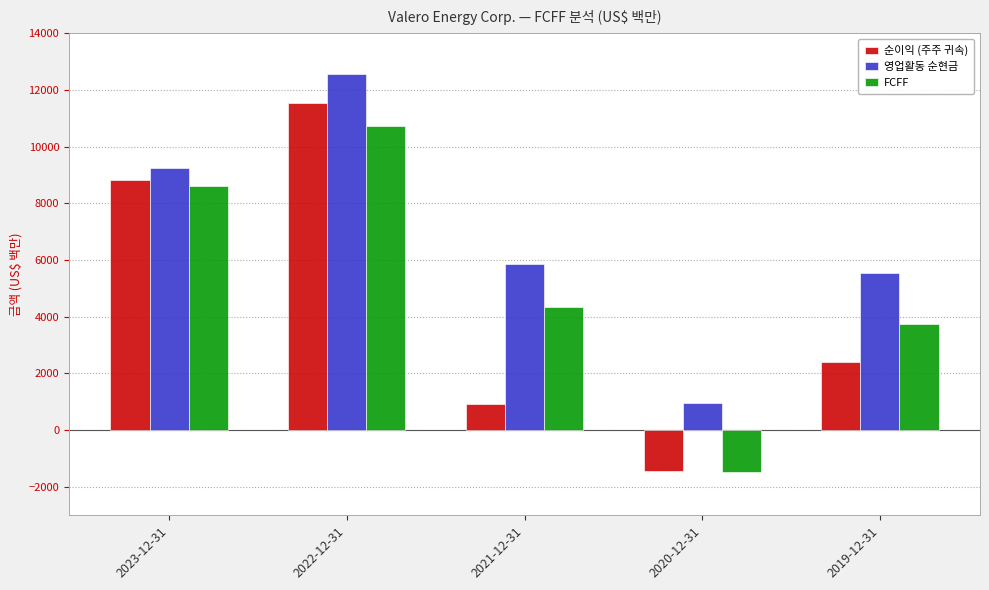

How many data points in FCFF are less than 4355?

2